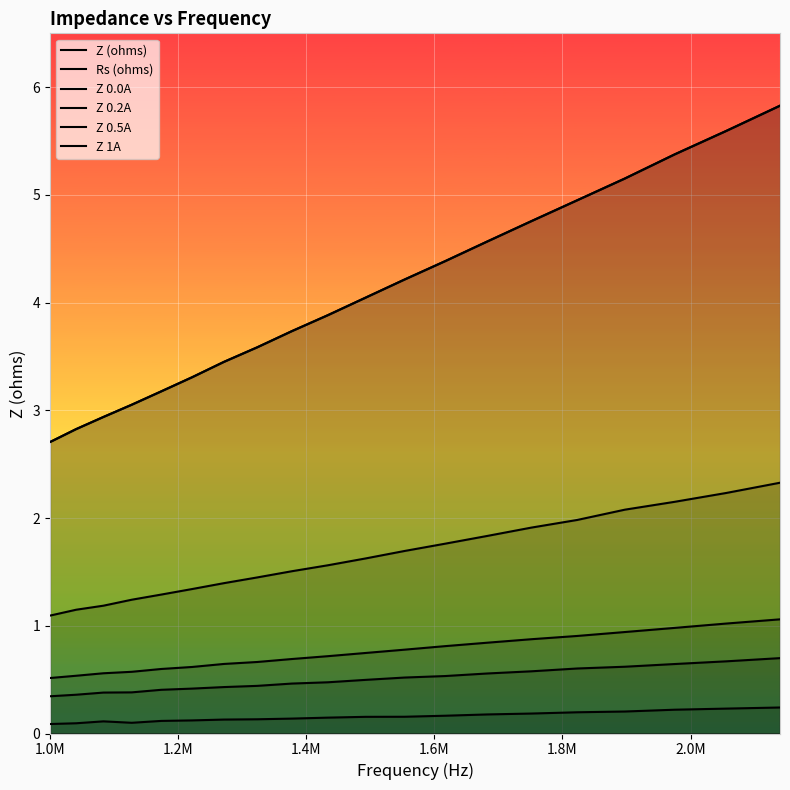

Reading left to right, extract all data points from this chart.

Z (ohms): 2.7	2.8	2.9	3.1	3.2	3.3	3.5	3.6	3.7	3.9	4.0	4.2	4.4	4.6	4.8	5.0	5.2	5.4	5.6	5.8
Rs (ohms): 0.1	0.1	0.1	0.1	0.1	0.1	0.1	0.1	0.1	0.1	0.2	0.2	0.2	0.2	0.2	0.2	0.2	0.2	0.2	0.2
Z 0.0A: 2.7	2.8	2.9	3.1	3.2	3.3	3.5	3.6	3.7	3.9	4.0	4.2	4.4	4.6	4.8	5.0	5.2	5.4	5.6	5.8
Z 0.2A: 1.1	1.1	1.2	1.2	1.3	1.3	1.4	1.4	1.5	1.6	1.6	1.7	1.8	1.8	1.9	2.0	2.1	2.2	2.2	2.3
Z 0.5A: 0.5	0.5	0.6	0.6	0.6	0.6	0.6	0.7	0.7	0.7	0.7	0.8	0.8	0.8	0.9	0.9	0.9	1.0	1.0	1.1
Z 1A: 0.3	0.4	0.4	0.4	0.4	0.4	0.4	0.4	0.5	0.5	0.5	0.5	0.5	0.6	0.6	0.6	0.6	0.6	0.7	0.7